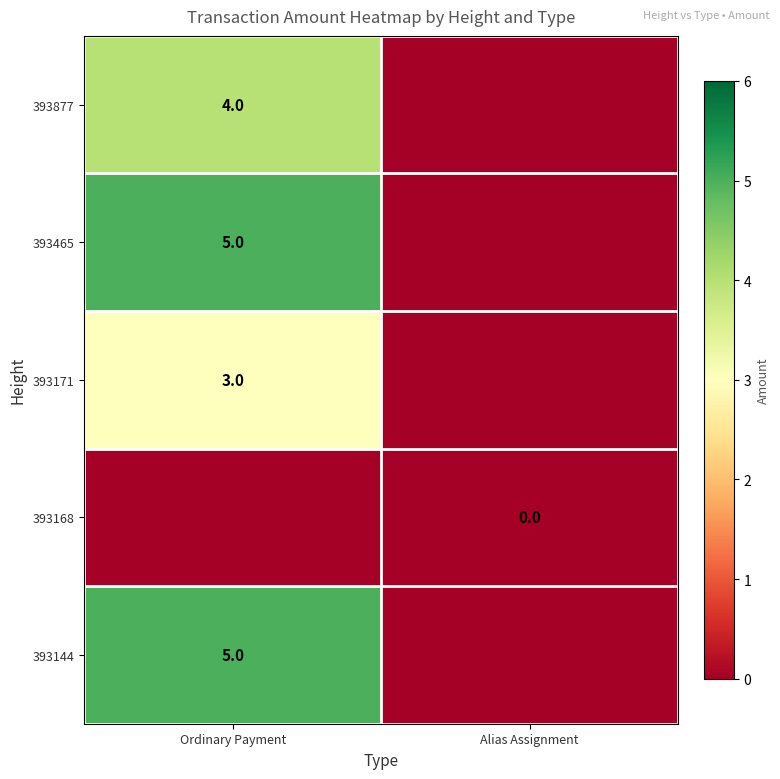

The value of 393144 at Ordinary Payment is 5. True or false?

True